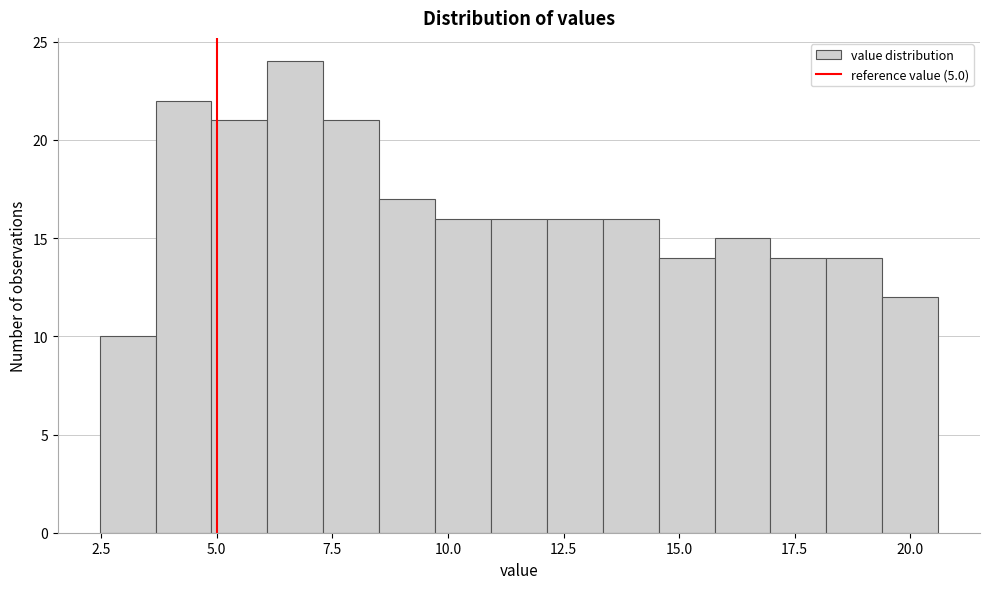

Around what value on the x-axis is the tallest bar? Give the approximate position of its centre, as read against the axis.

6.5